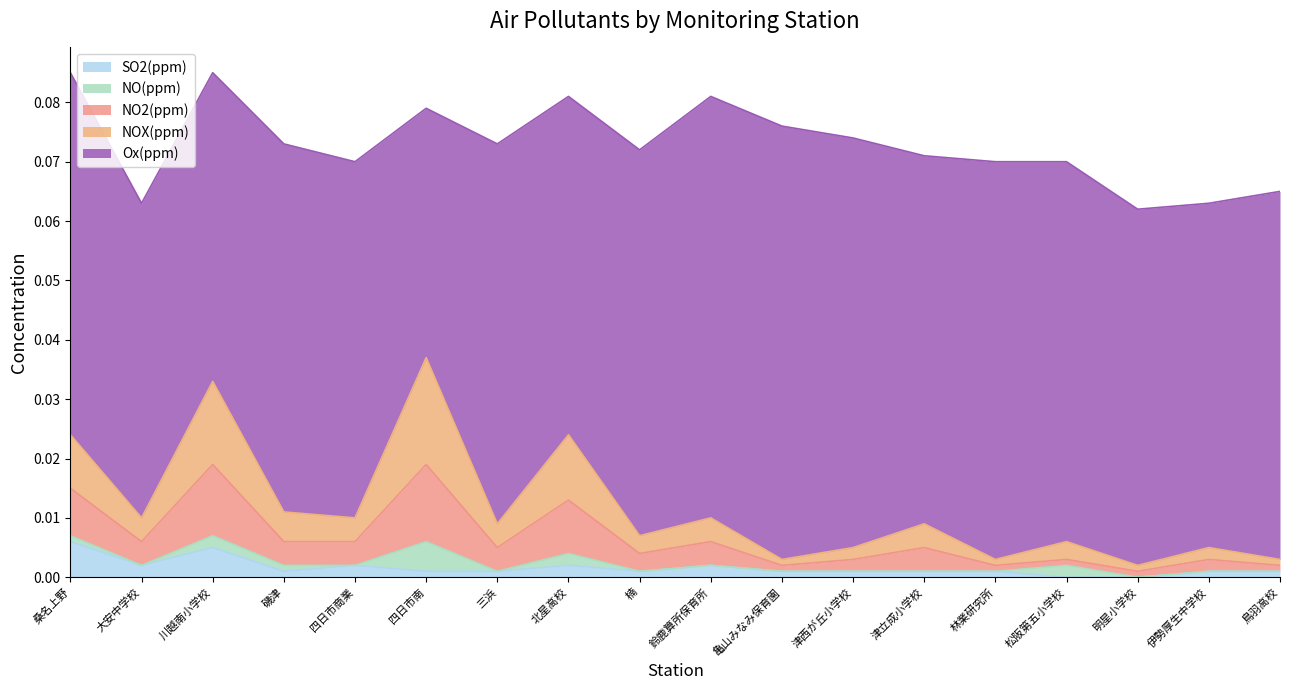

The value of Ox(ppm) at 北星高校 is 0.1. True or false?

True